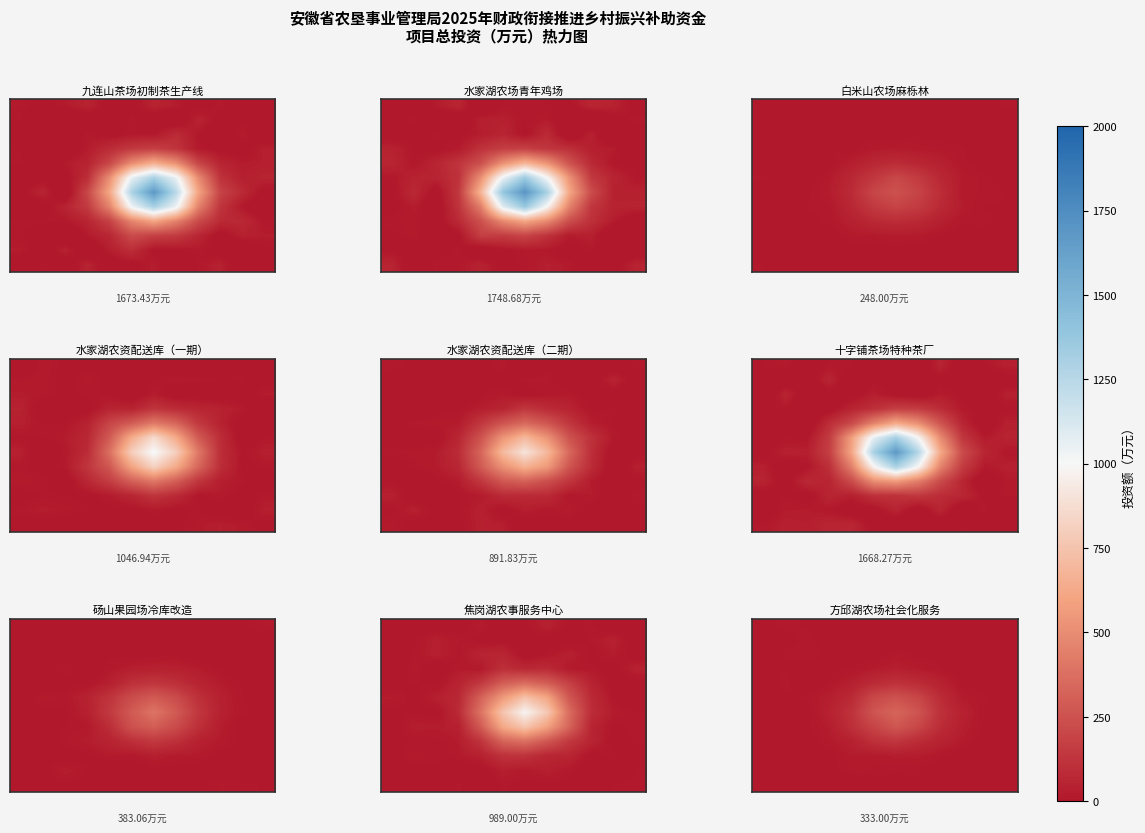

Between 2 and 6, which is larger?

2